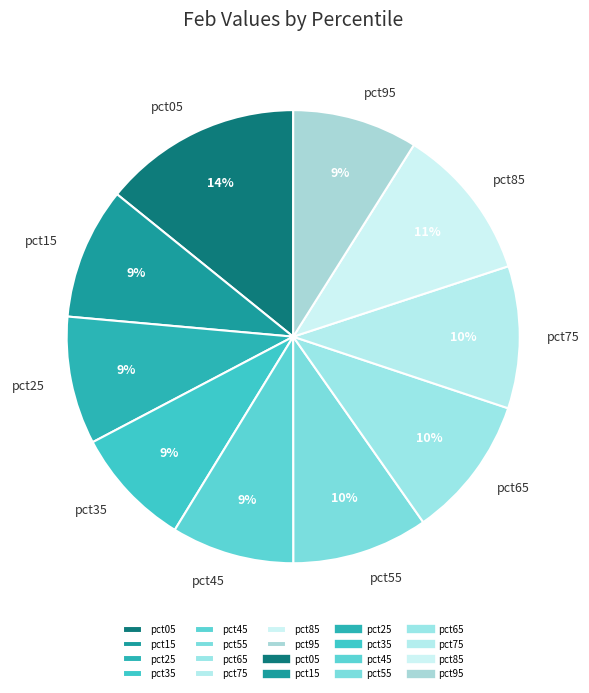

How many slices are in this pie chart?

10